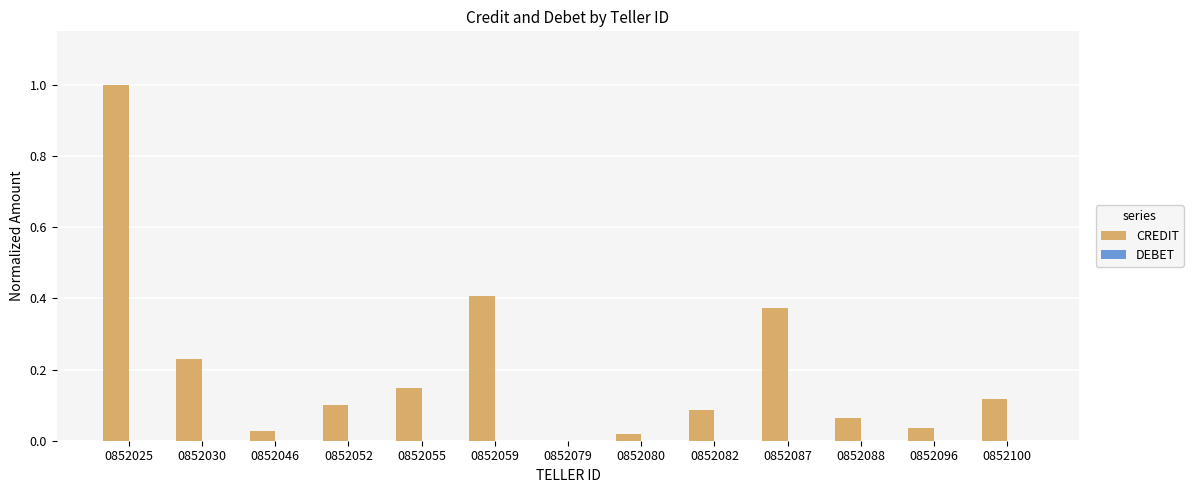

What is the change in value from 0852046 to 0852082?

+0.1